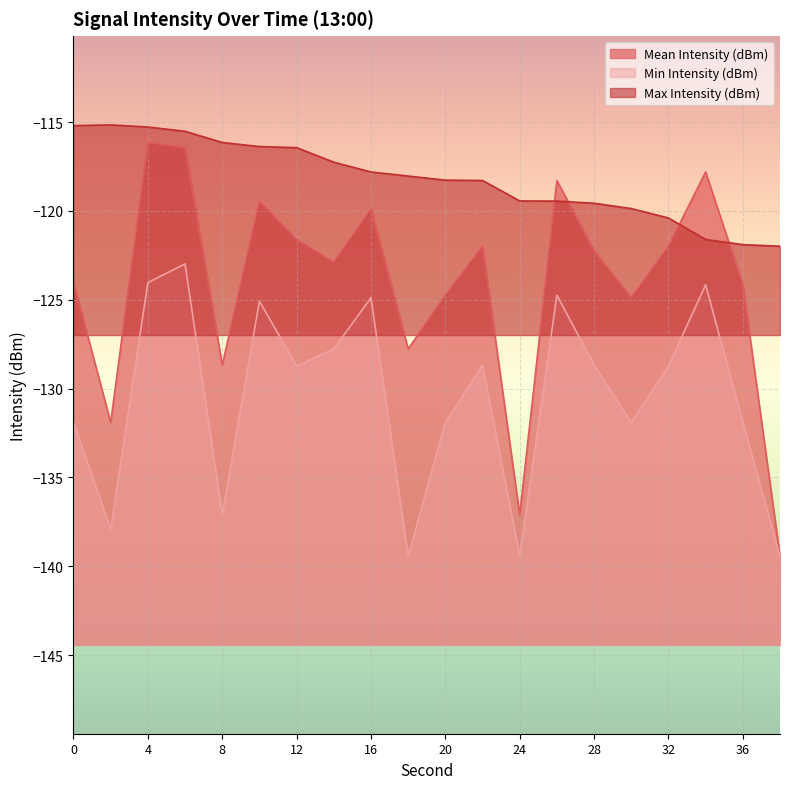

What is the smallest value displayed?

-139.4